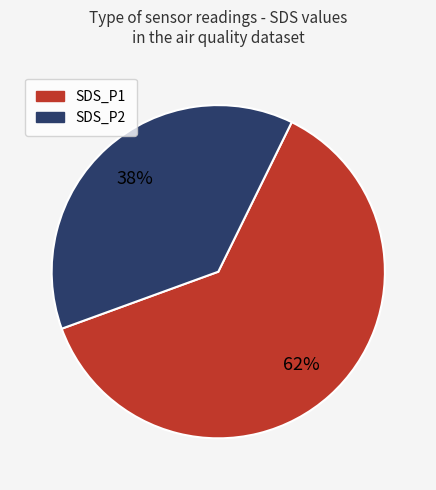

Is the sum of SDS_P2 and SDS_P1 greater than half?

Yes